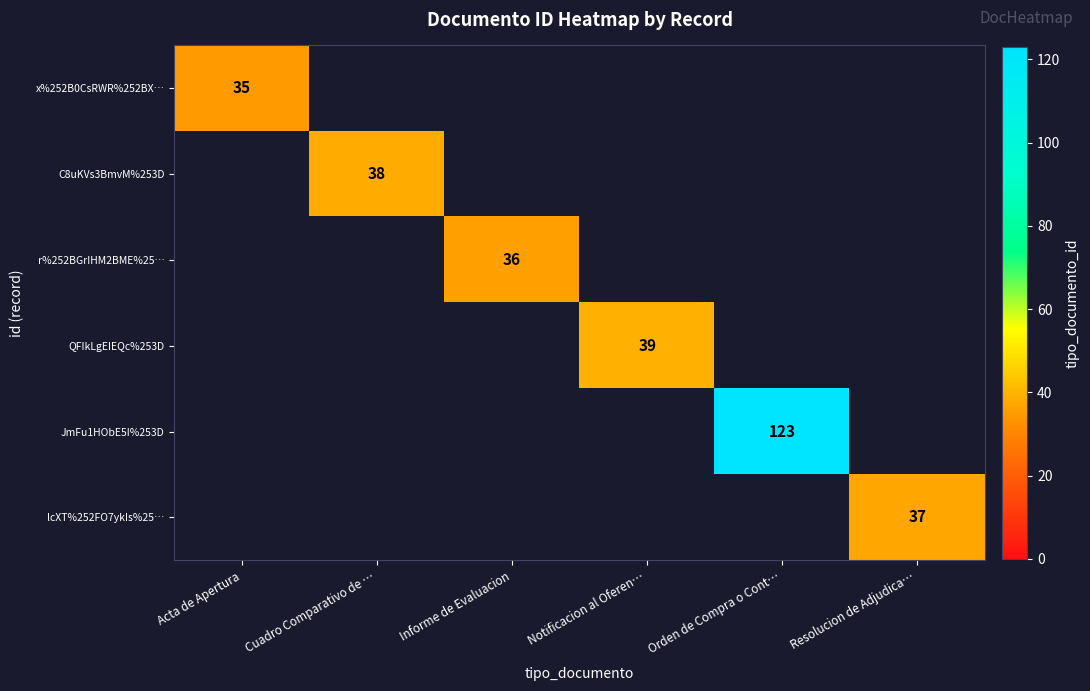

The value of r%252BGrIHM2BME%25… at Informe de Evaluacion is 36. True or false?

True